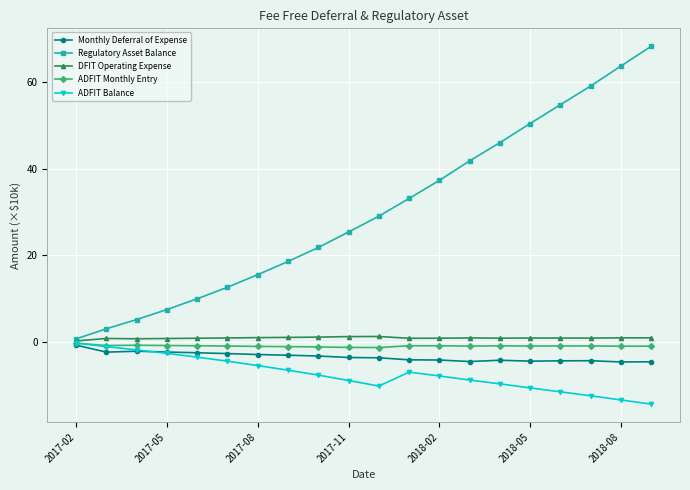

Which series has the largest total across all categories?

Regulatory Asset Balance